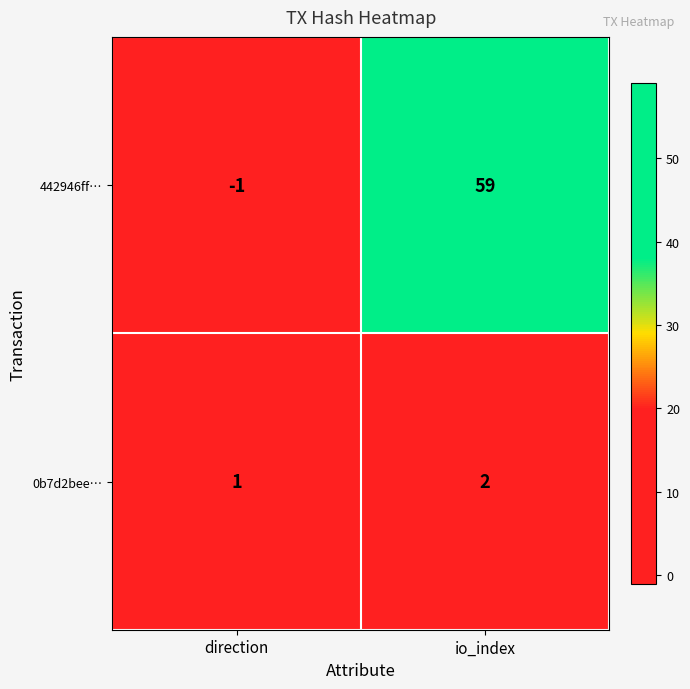

Reading left to right, what are all the values shown in this chart?

442946ff…: -1	59
0b7d2bee…: 1	2